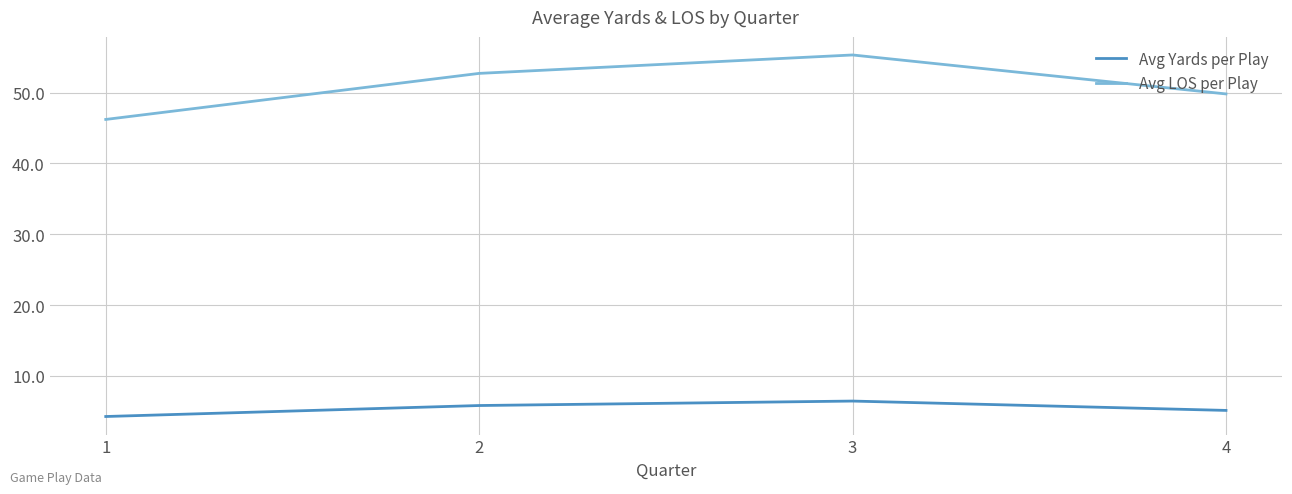

What is the difference between the highest and lowest values at 4?

44.7